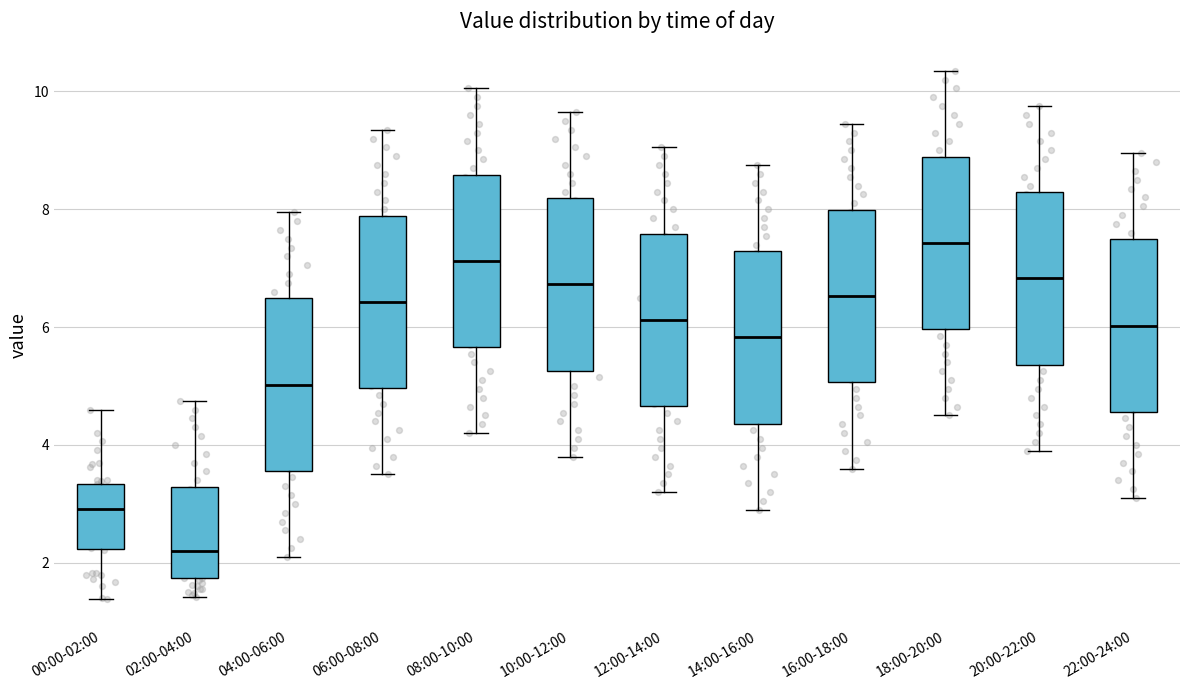

Which box's median line is the lowest?

02:00-04:00